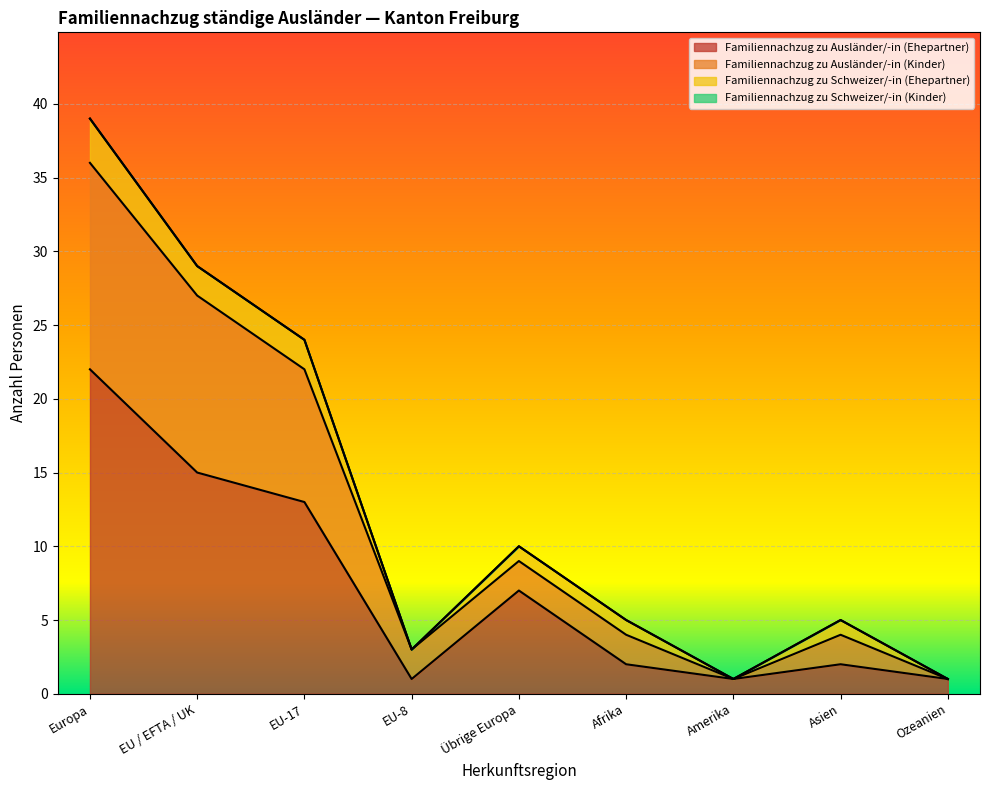

Where does the Familiennachzug zu Ausländer/-in (Ehepartner) series first go above 2?

Europa